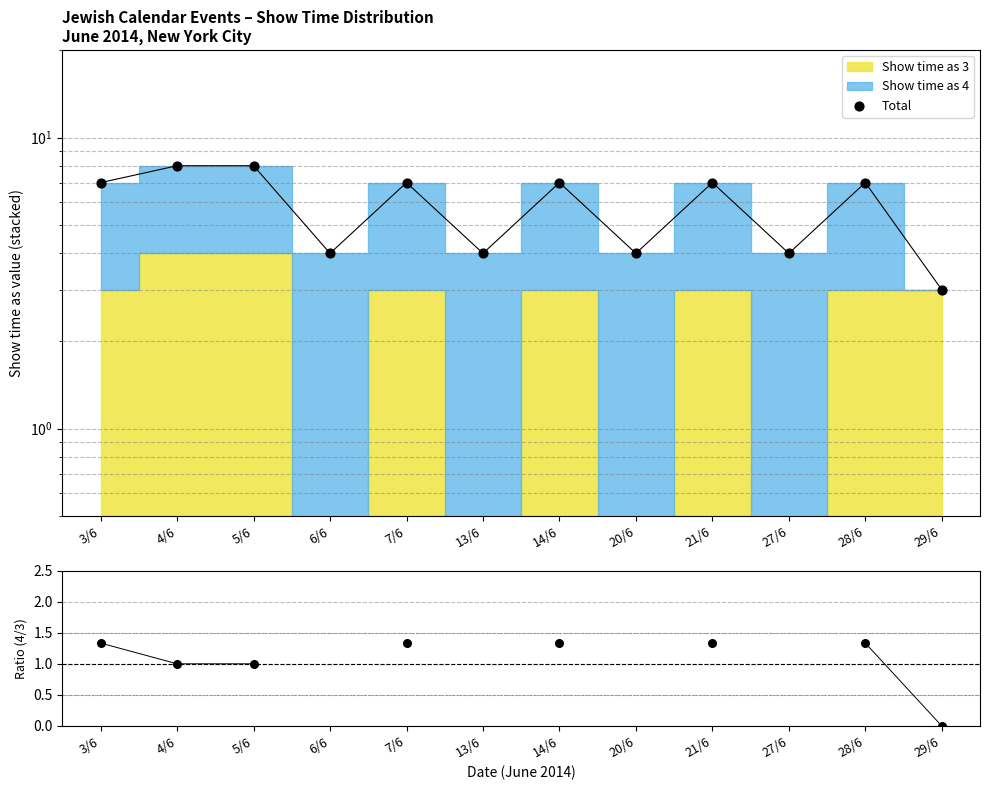

At how many categories does at least one series exceed 3?

11